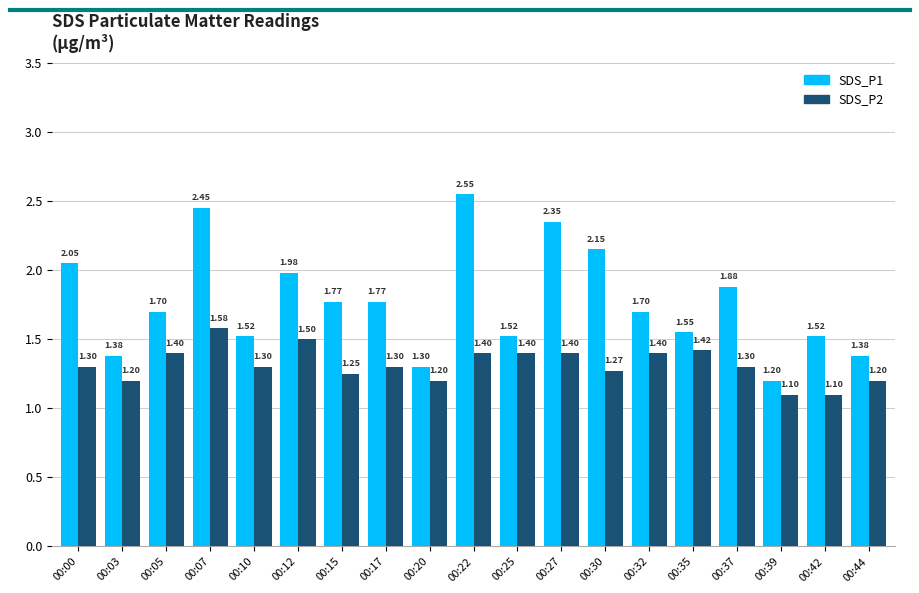

What is the total value across all series at 00:03?

2.6